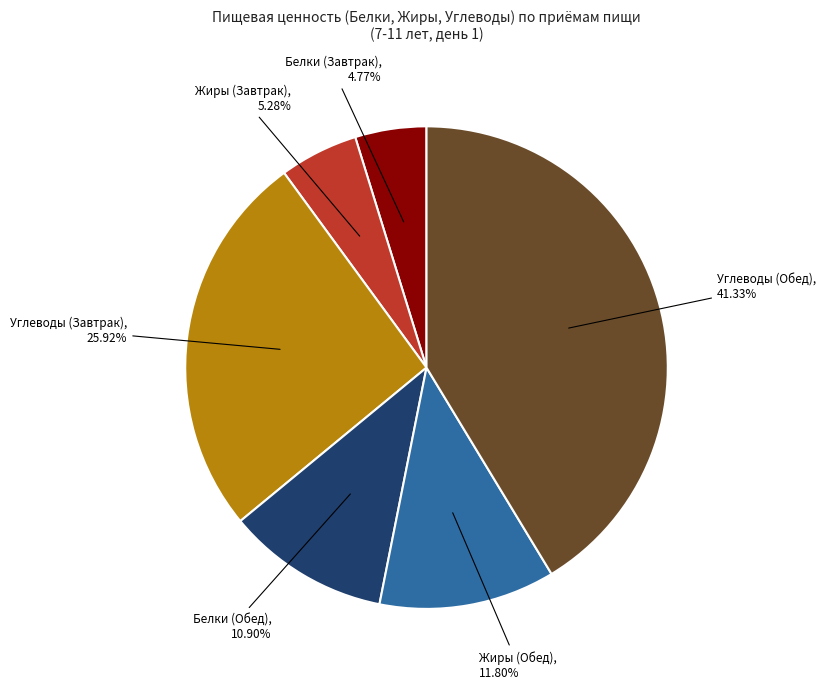

Is there any slice that represents more than half of the pie?

No